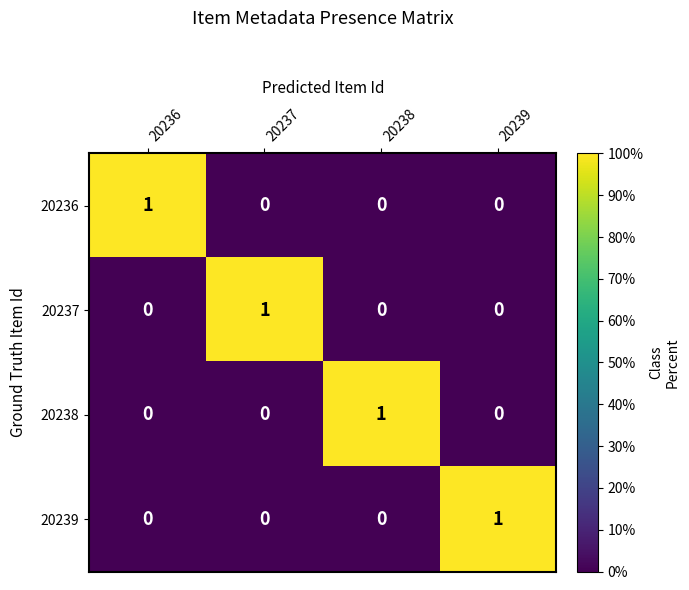

At how many categories does at least one series exceed 0?

4